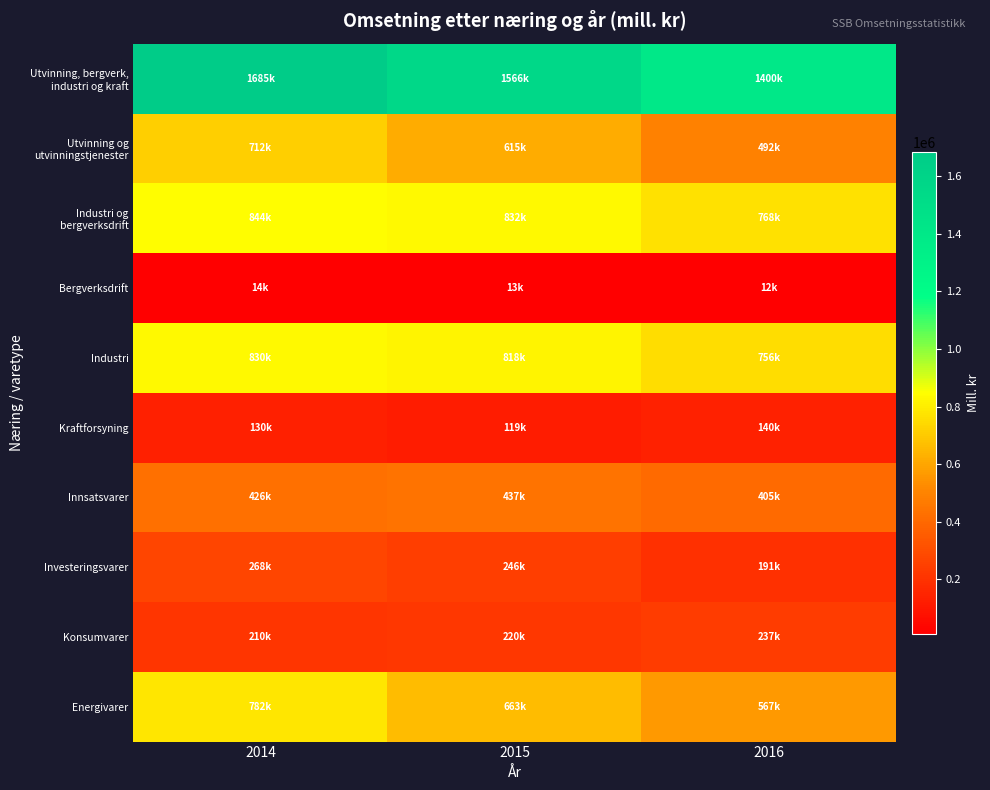

What is the spread (max minus min) of values at 2014?

1671769